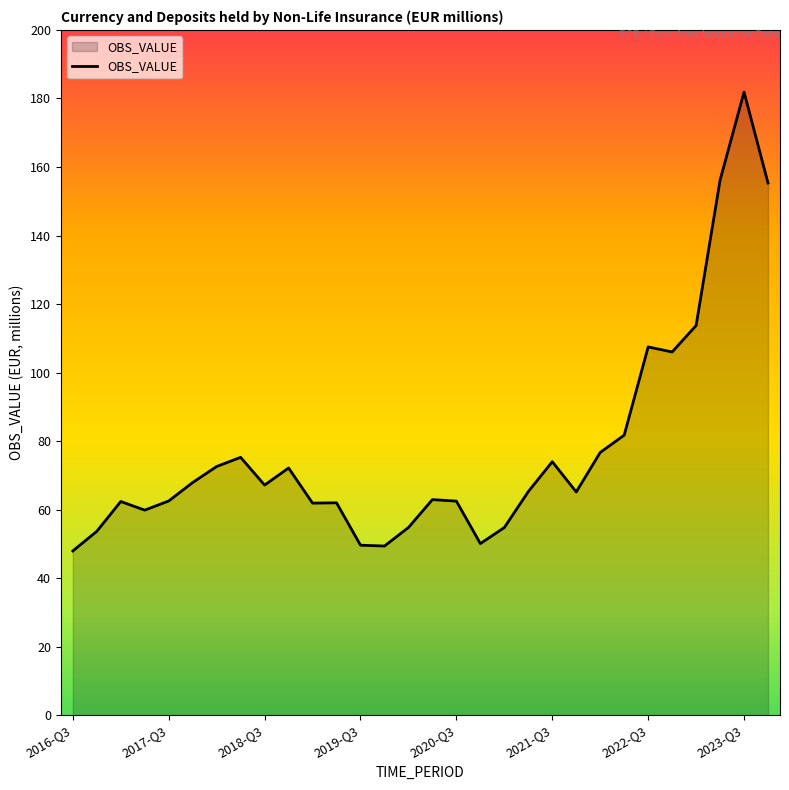

What is the difference between the maximum and minimum values?

133.9